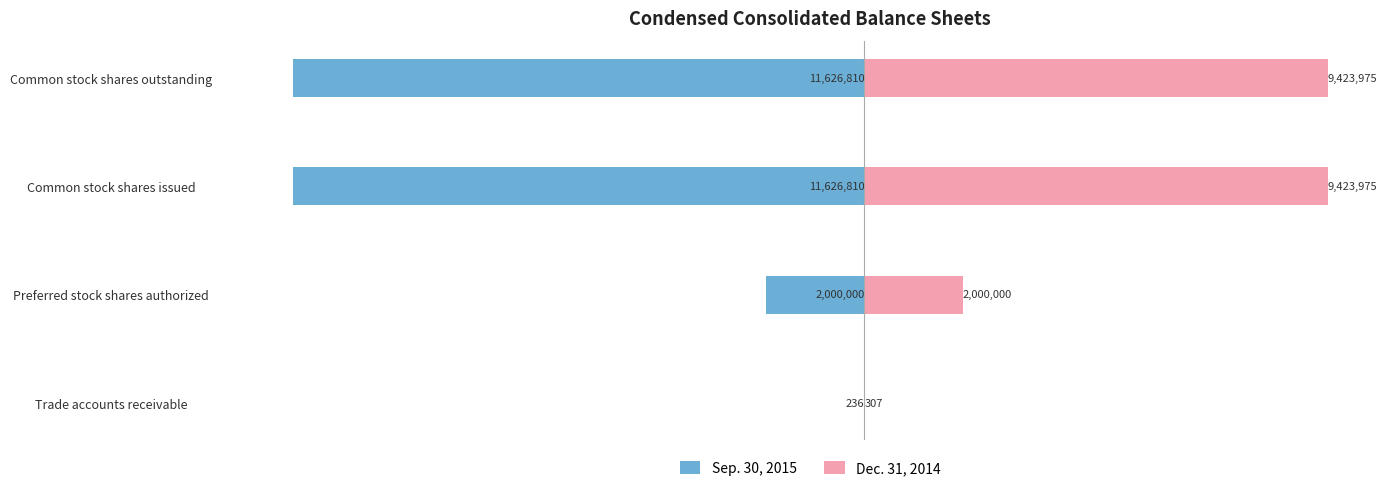

True or false: Dec. 31, 2014 has a value of 4508440 at Common stock shares issued.

False